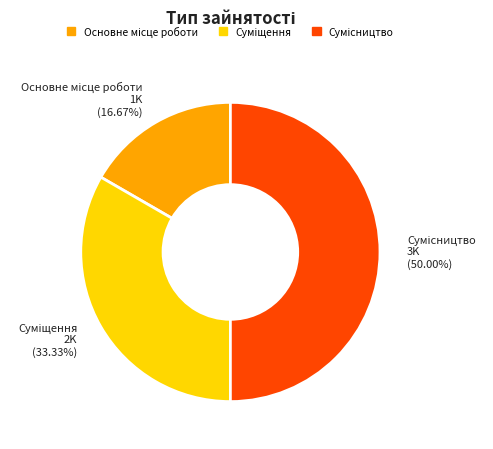

Count the number of slices in the pie.

3